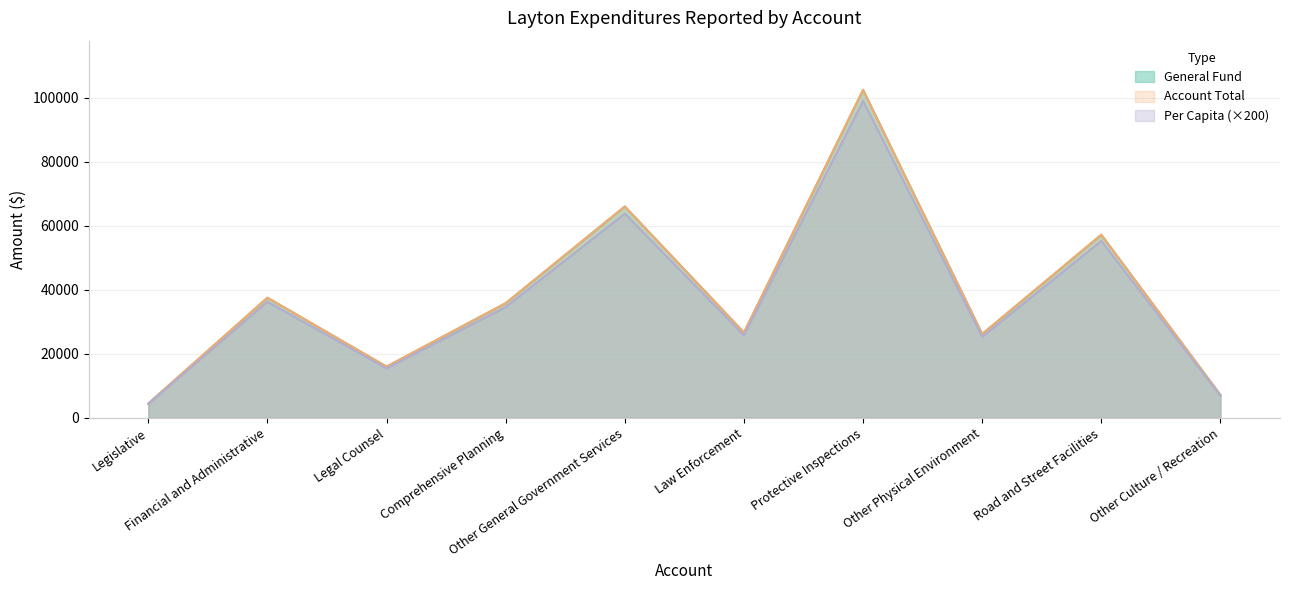

What is the label of the 8th point from the right?

Legal Counsel